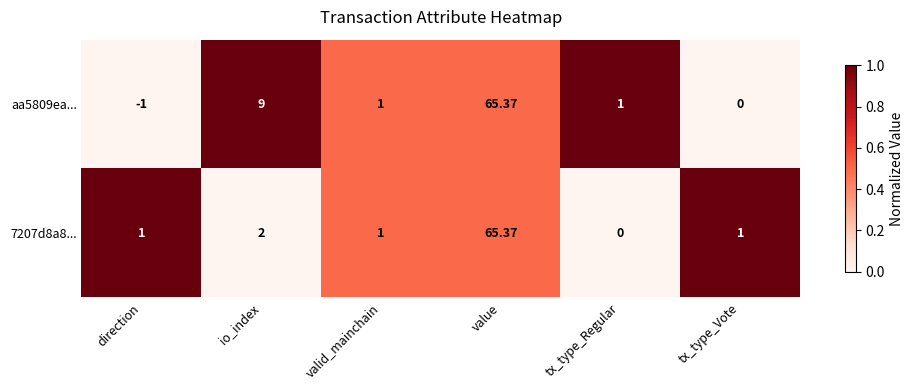

At which category does the chart reach its minimum across all series?

direction